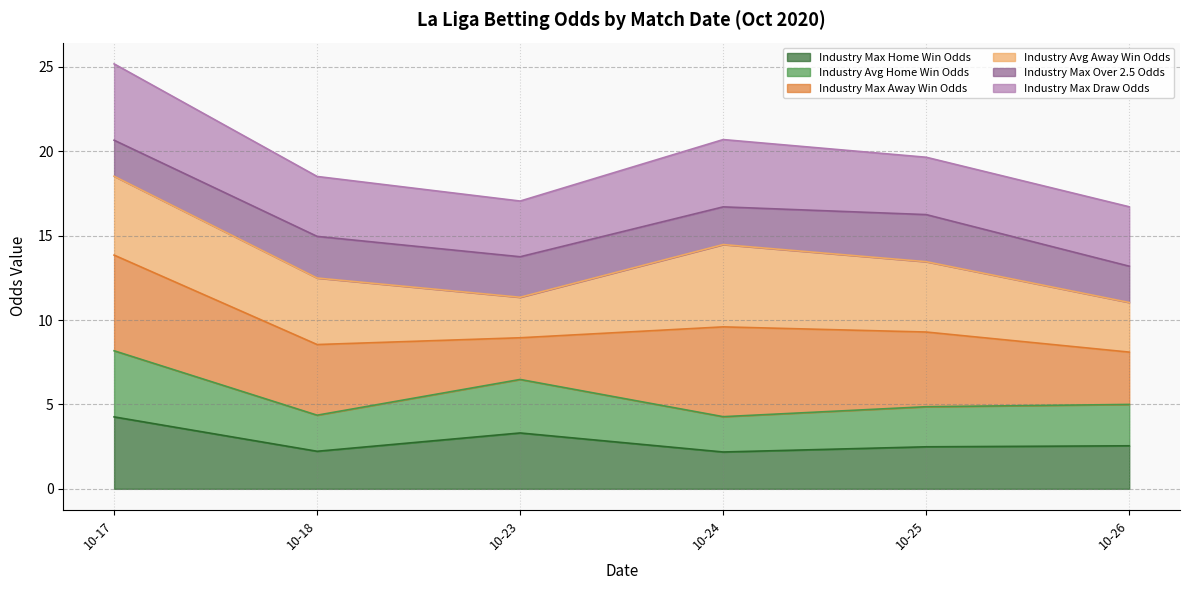

Which series has the largest total across all categories?

Industry Max Away Win Odds